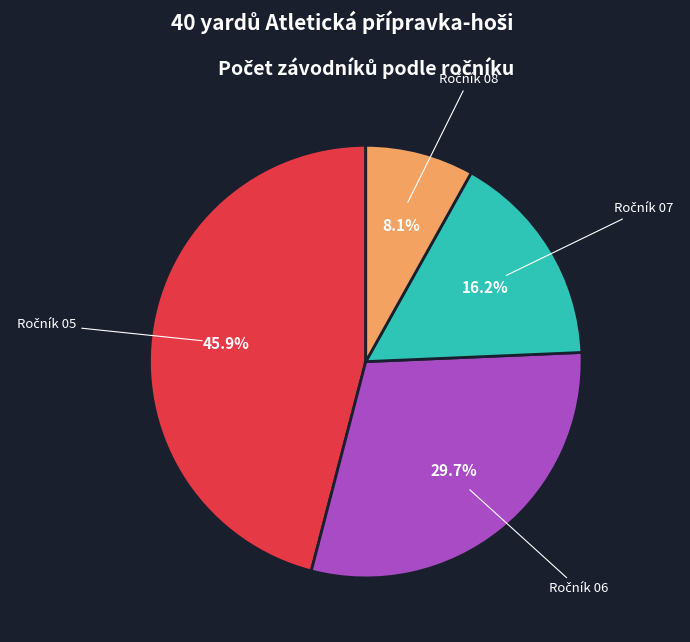

Does any single category account for the majority?

No